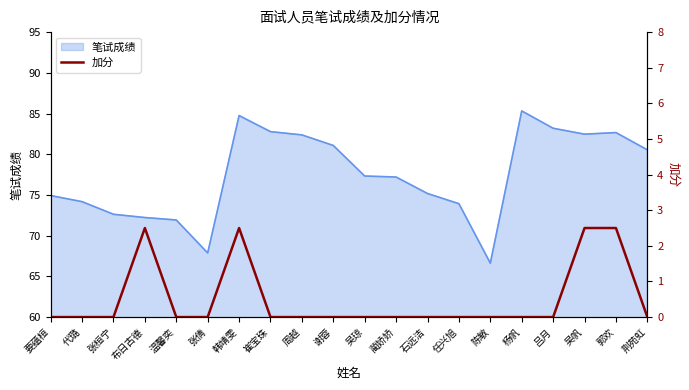

At which label does 笔试成绩 reach its minimum?

陈敏